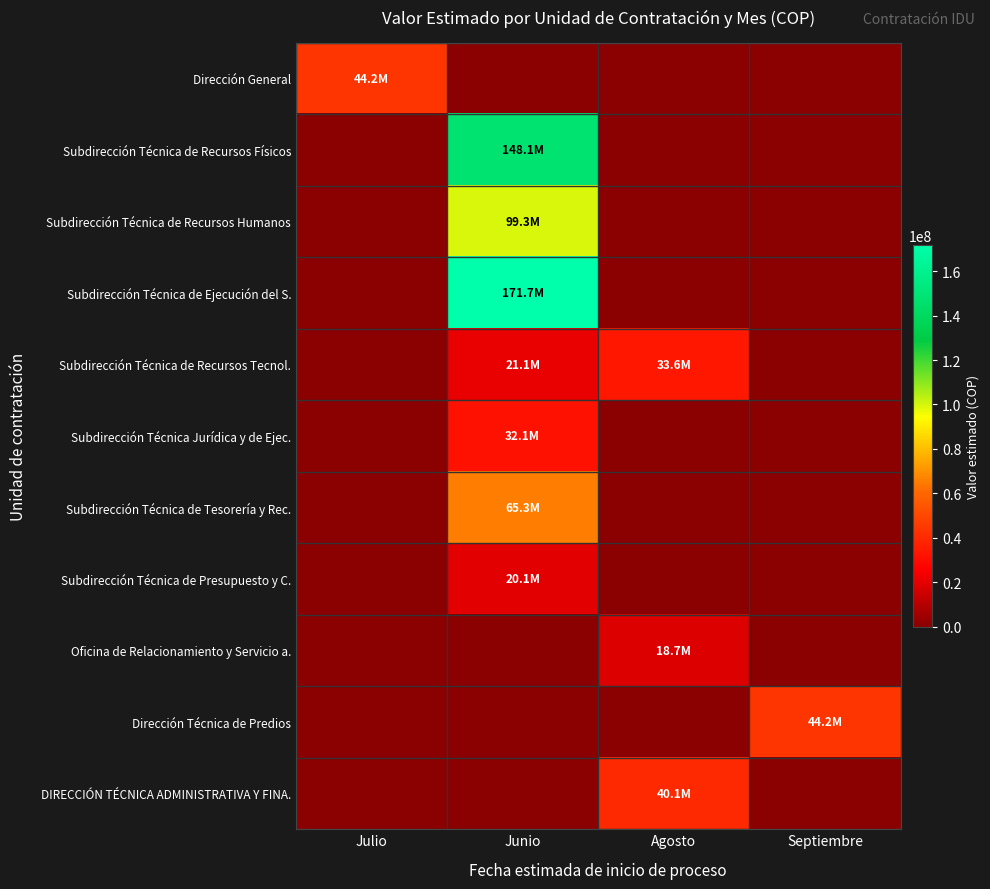

At which category is the sum across all series the highest?

Junio